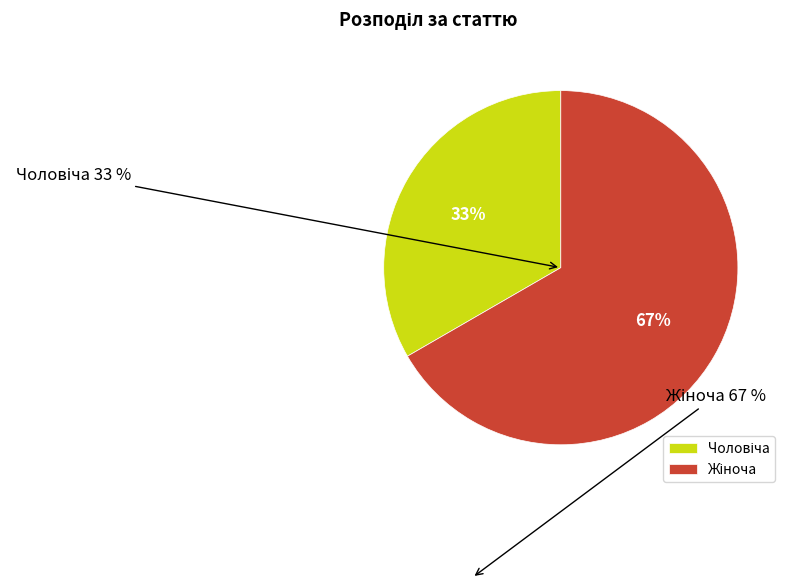

What percentage is NOT represented by Чоловіча?

66.7%